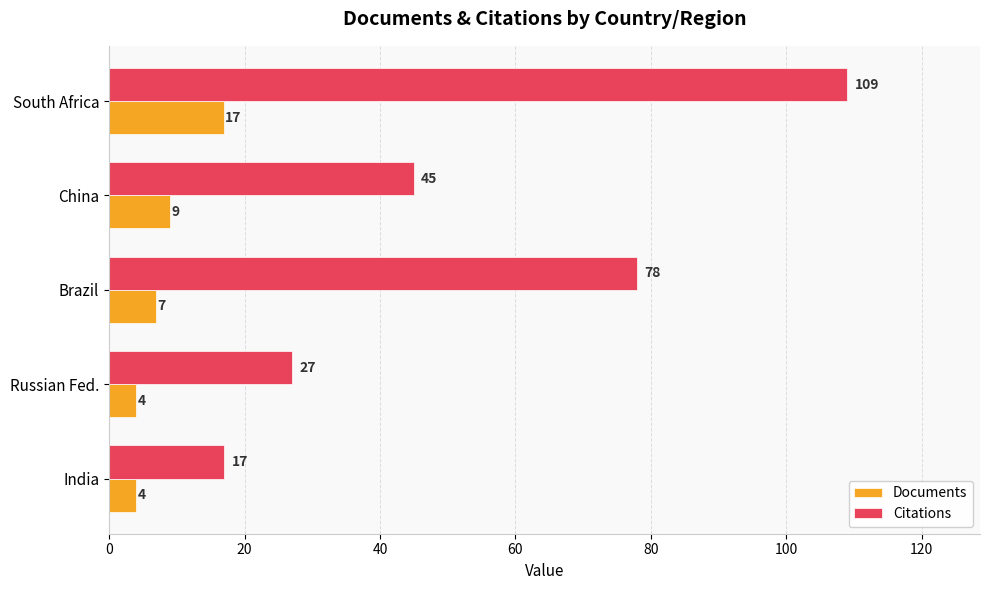

Which series changed the most between China and South Africa?

Citations